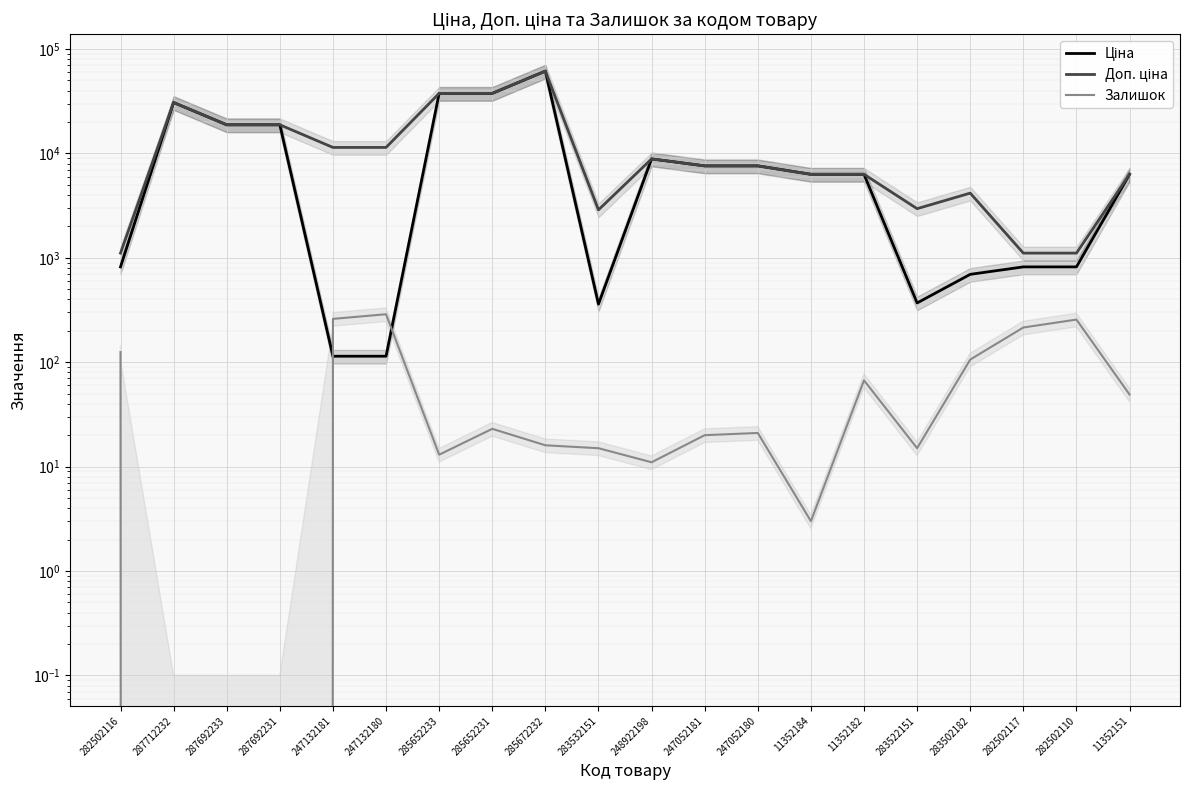

What is the difference between the highest and lowest values at 247052181?

7576.5